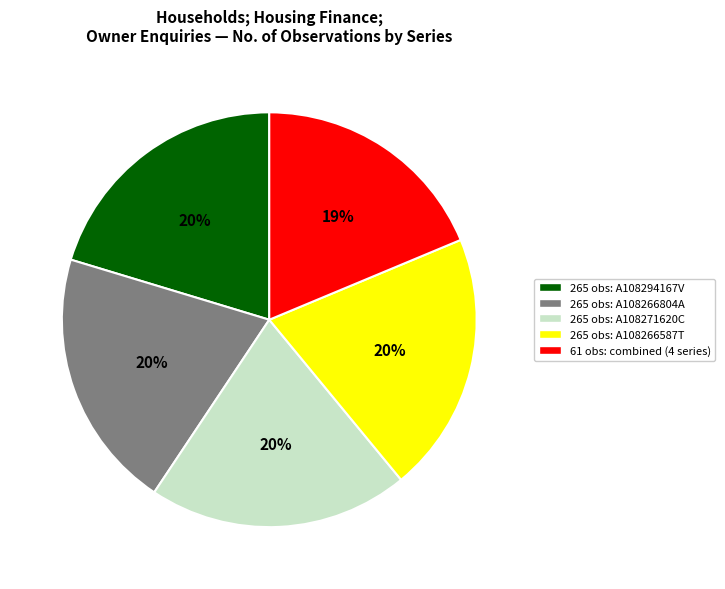

To the nearest percent, what is the average slice percentage?

20%